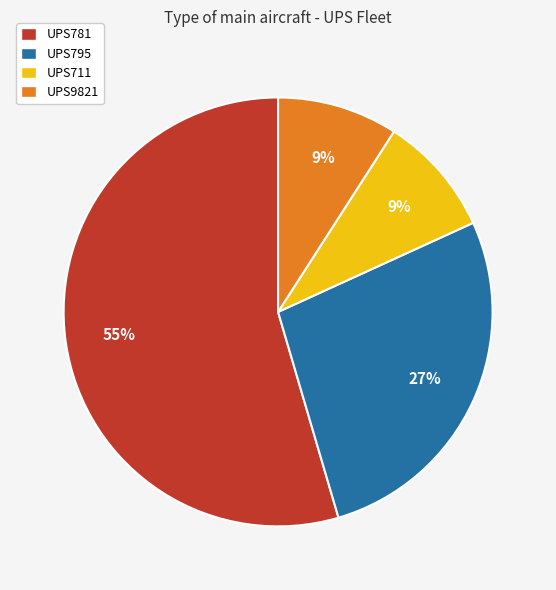

Do UPS795 and UPS781 together represent more than half of the pie?

Yes